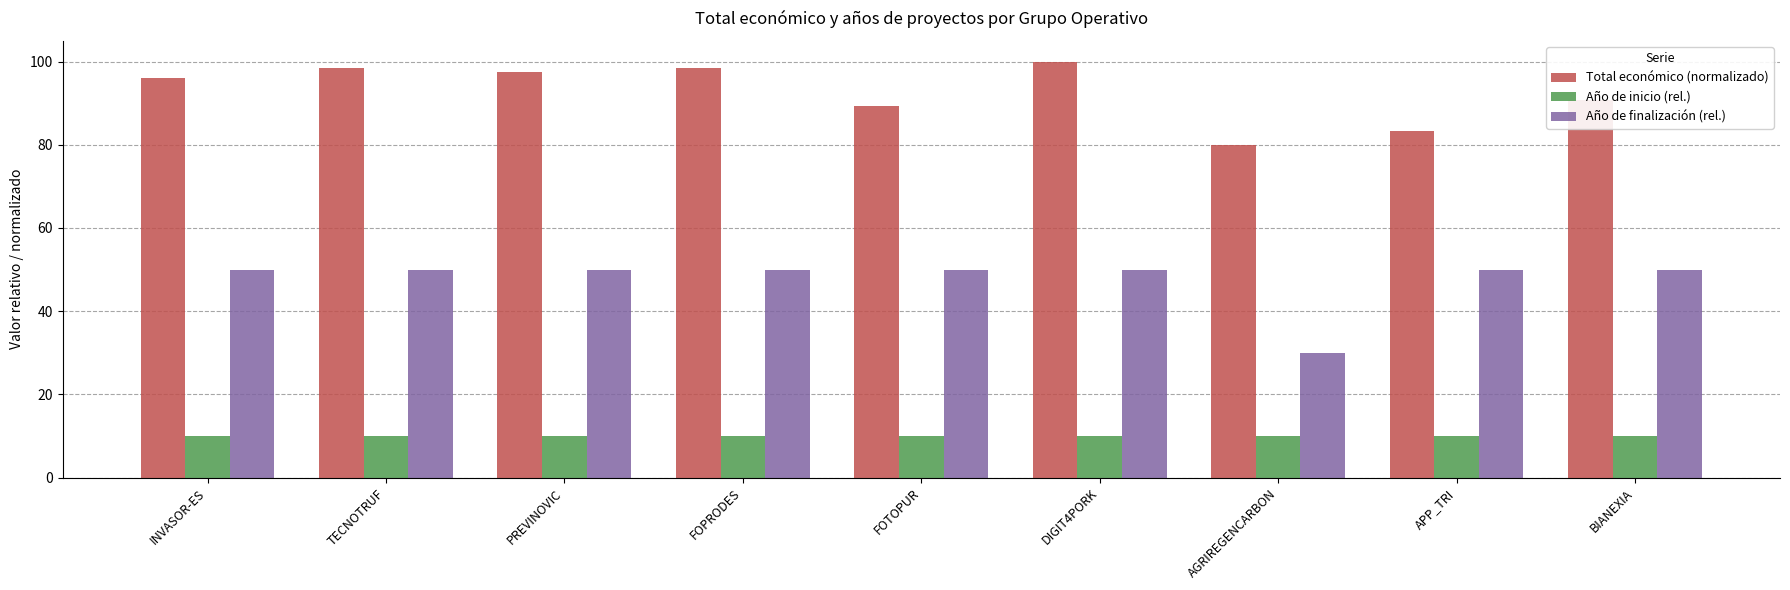

Rank the series by their maximum value, from highest to lowest.

Total económico (normalizado), Año de finalización (rel.), Año de inicio (rel.)